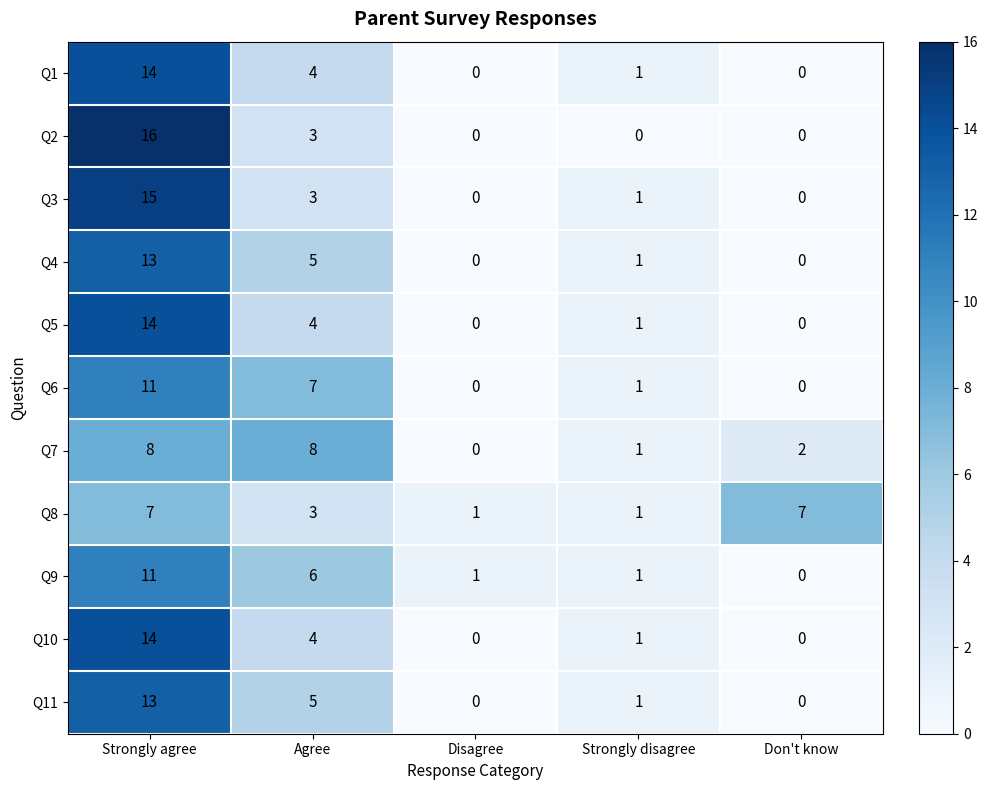

What is the total value across all series at Disagree?

2